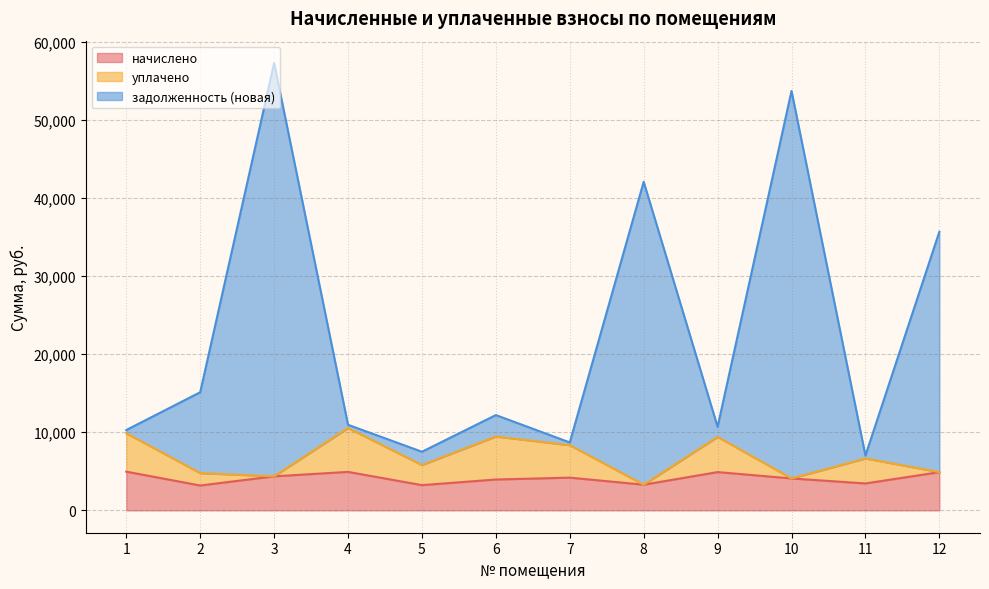

What is the maximum value for начислено?

4955.0